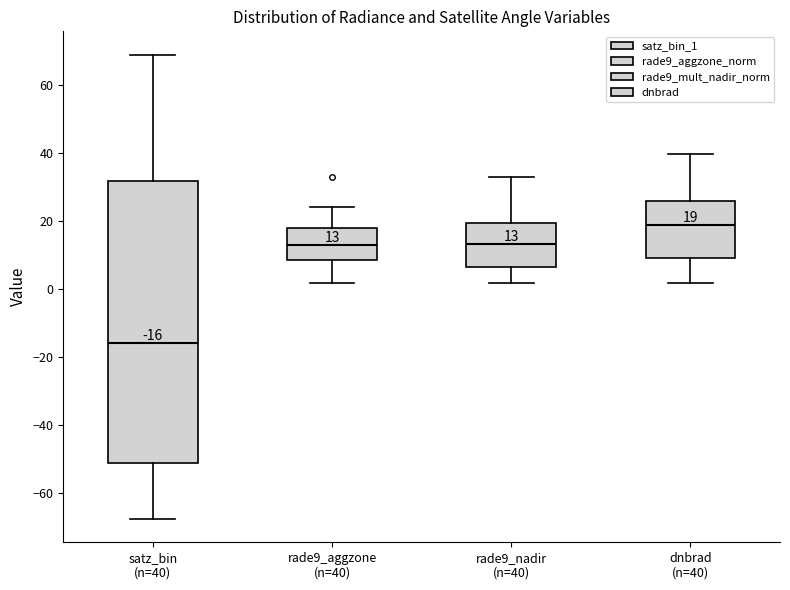

Comparing the boxes themselves (not the whiskers), which one is the tallest?

satz_bin (n=40)